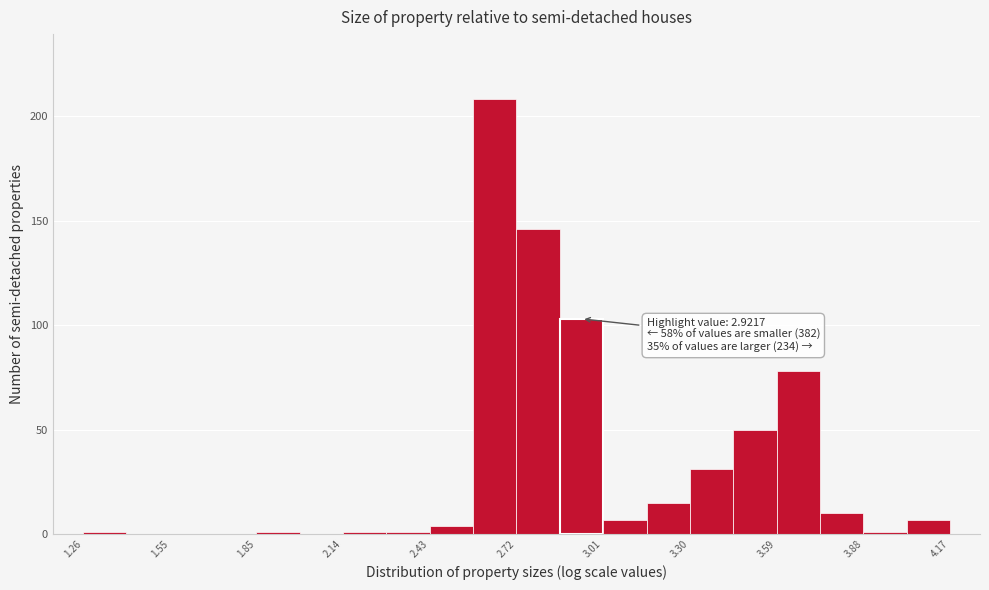

Around what value on the x-axis is the tallest bar? Give the approximate position of its centre, as read against the axis.

2.65